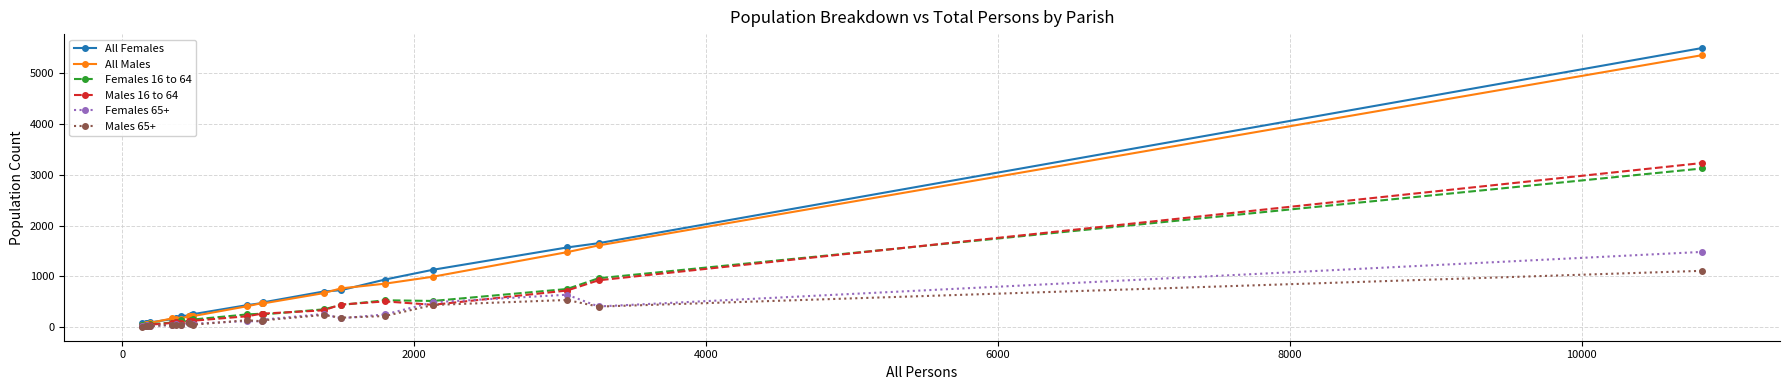

How many data points does each series have?

20